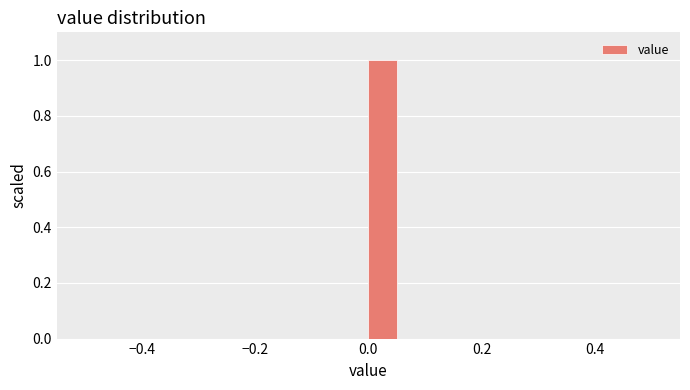

Around what value on the x-axis is the tallest bar? Give the approximate position of its centre, as read against the axis.

0.02